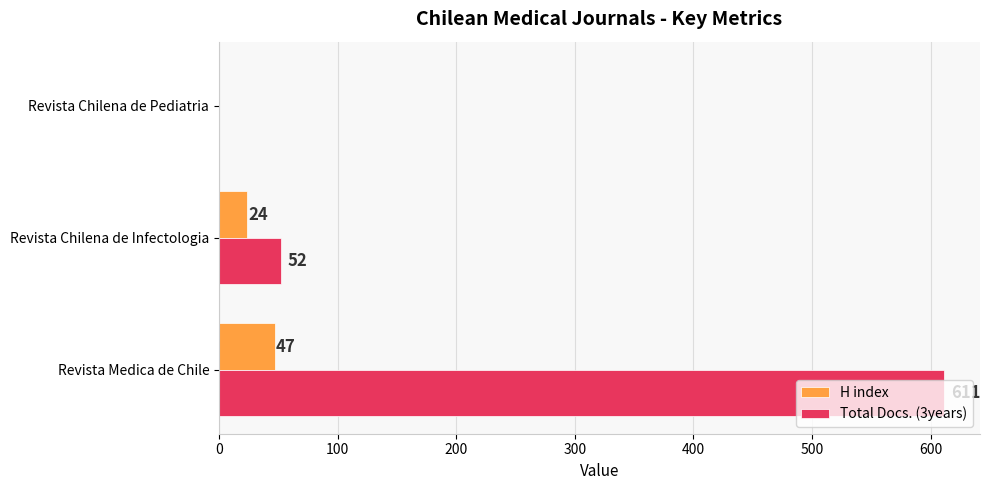

Which series changed the most between Revista Medica de Chile and Revista Chilena de Infectologia?

Total Docs. (3years)